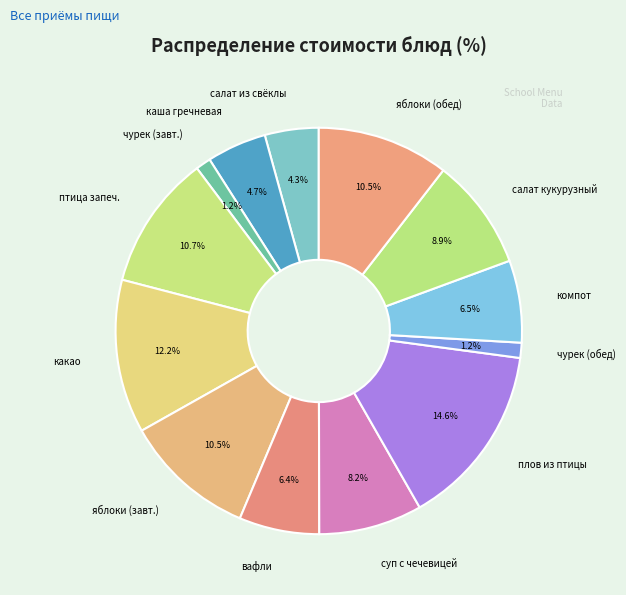

True or false: чурек (обед) accounts for 1% of the total.

True